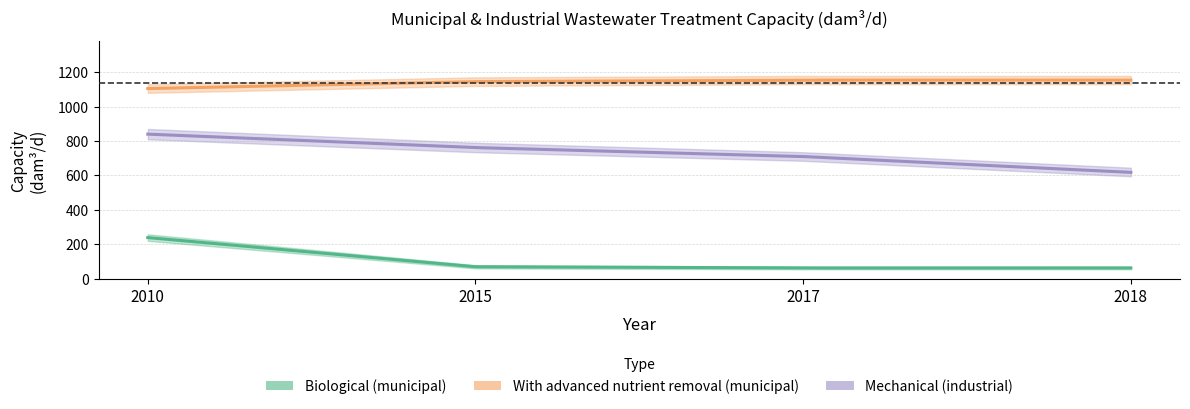

List the labels in order of Biological (municipal) value, largest first.

2010, 2015, 2018, 2017